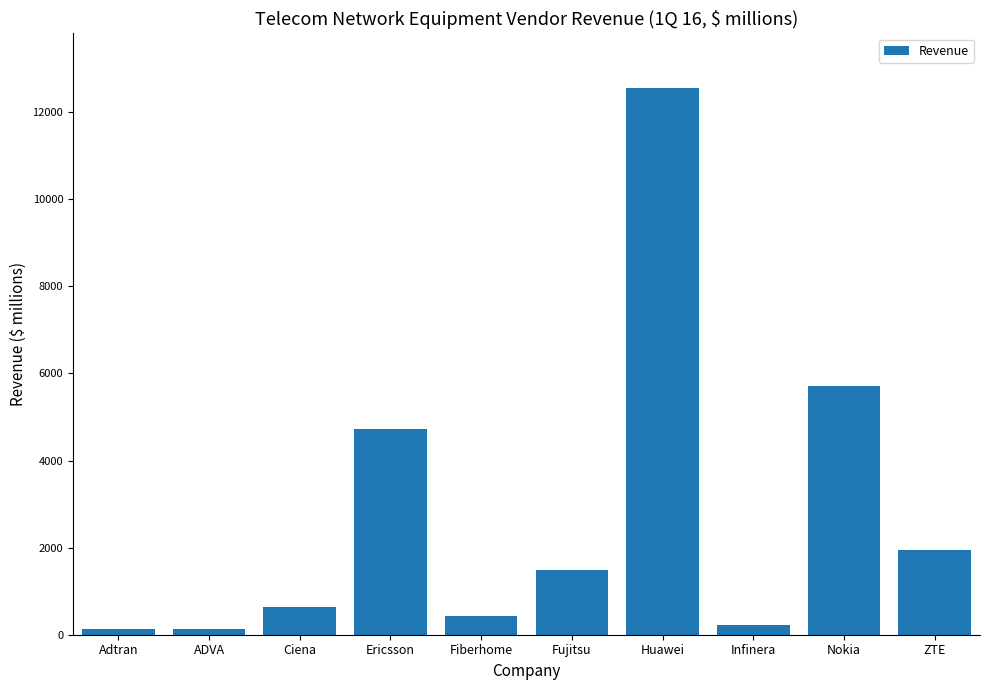

What is the change in value from Ericsson to ZTE?

-2782.8